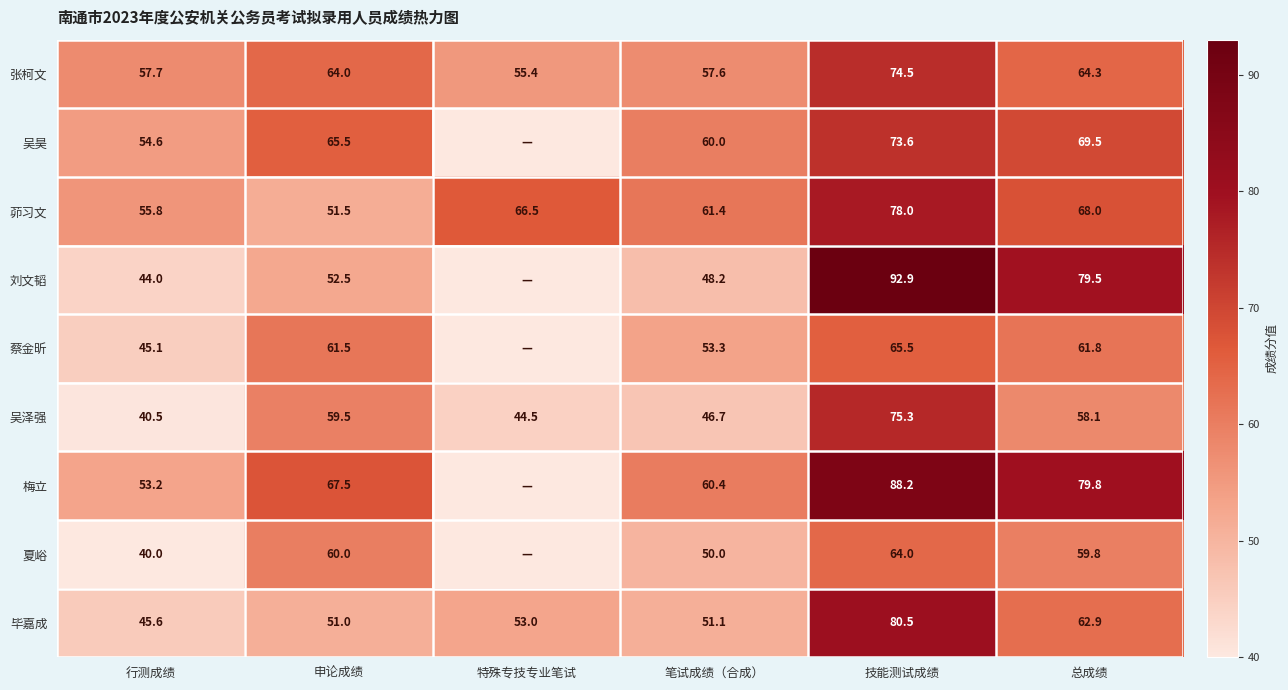

What is the spread (max minus min) of values at 申论成绩?

16.5